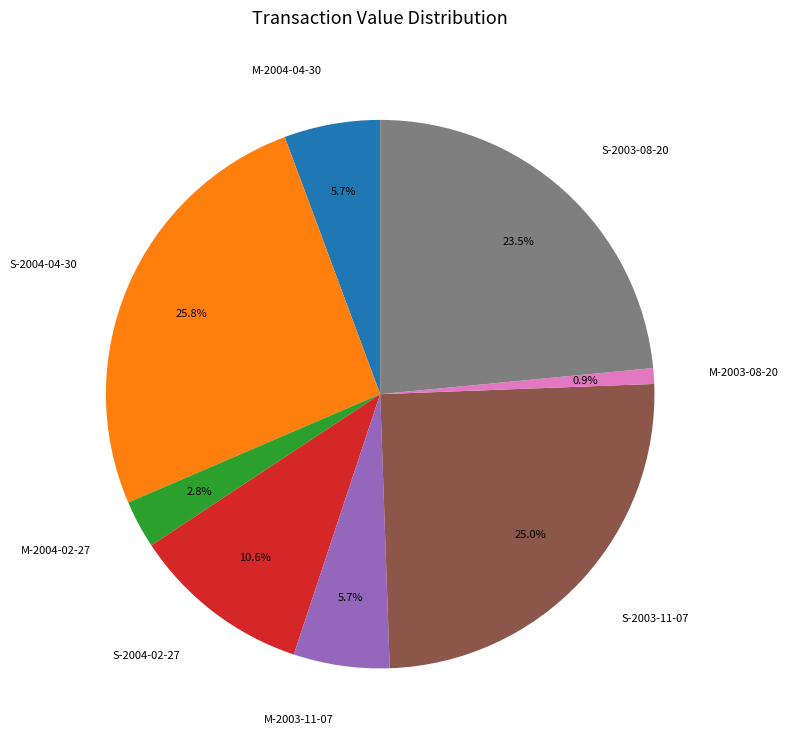

To the nearest percent, what portion does S-2003-11-07 represent?

25%